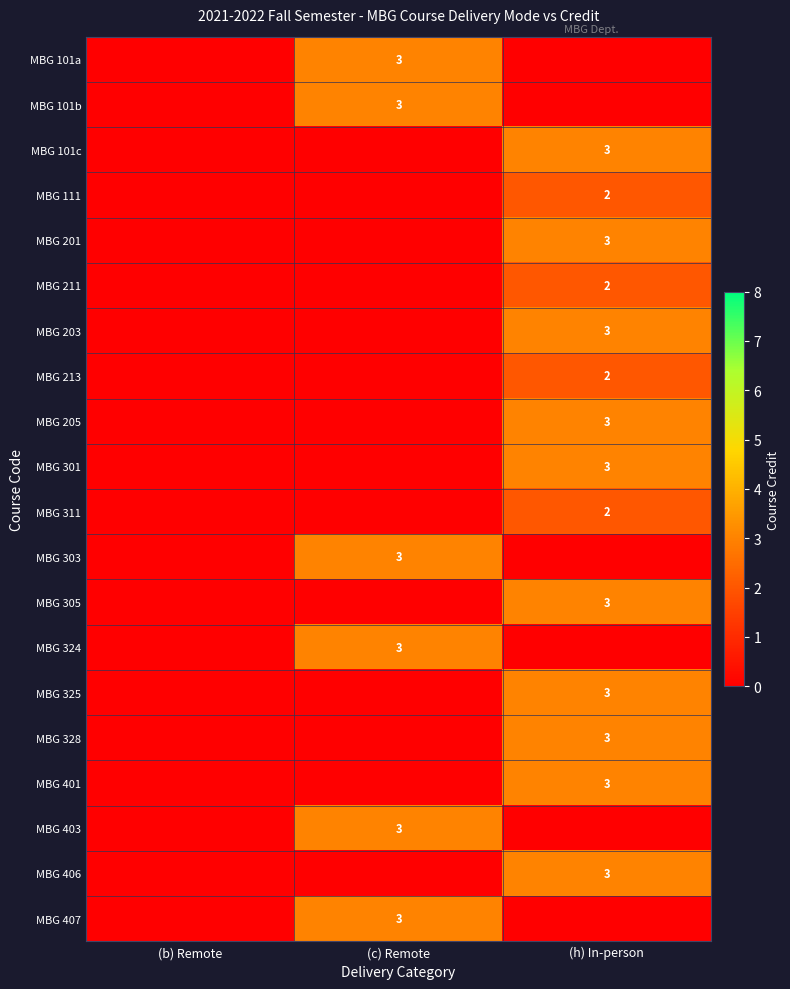

How many series are shown in this chart?

20